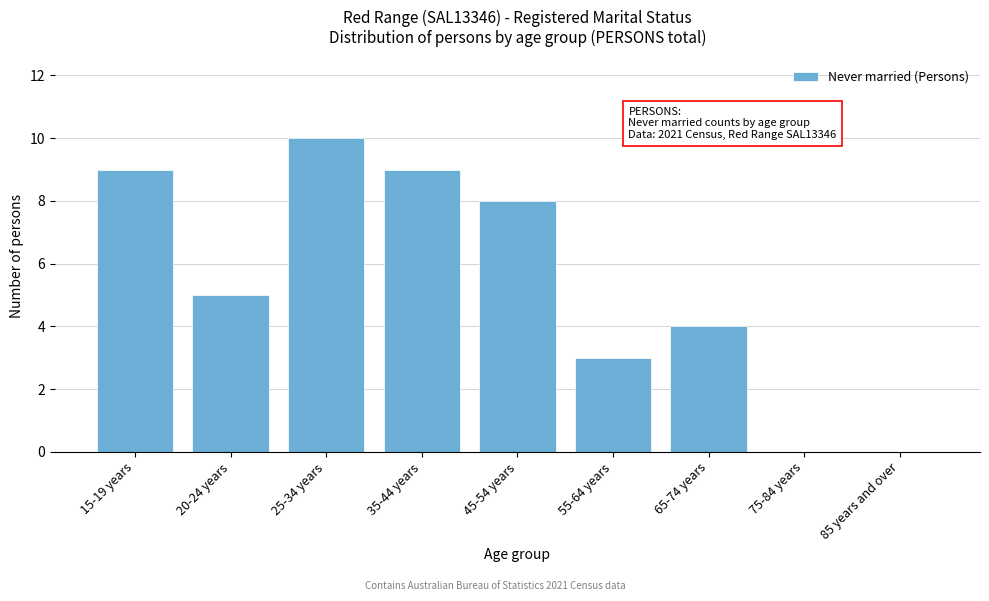

Reading right to left, what are all the values shown in this chart?

85 years and over=0	75-84 years=0	65-74 years=4	55-64 years=3	45-54 years=8	35-44 years=9	25-34 years=10	20-24 years=5	15-19 years=9